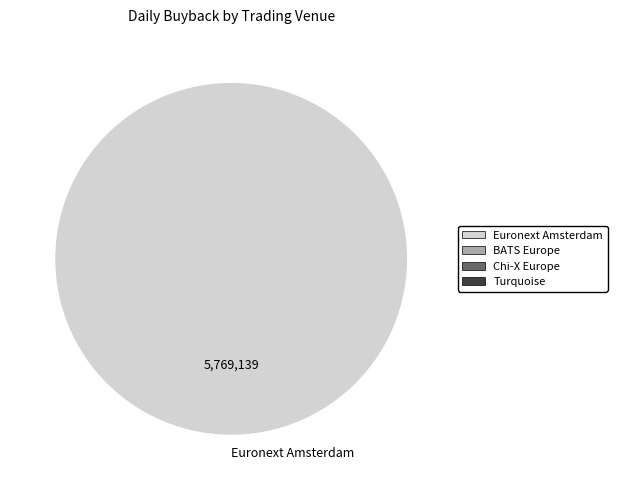

Rank the categories by value from highest to lowest.

Euronext Amsterdam